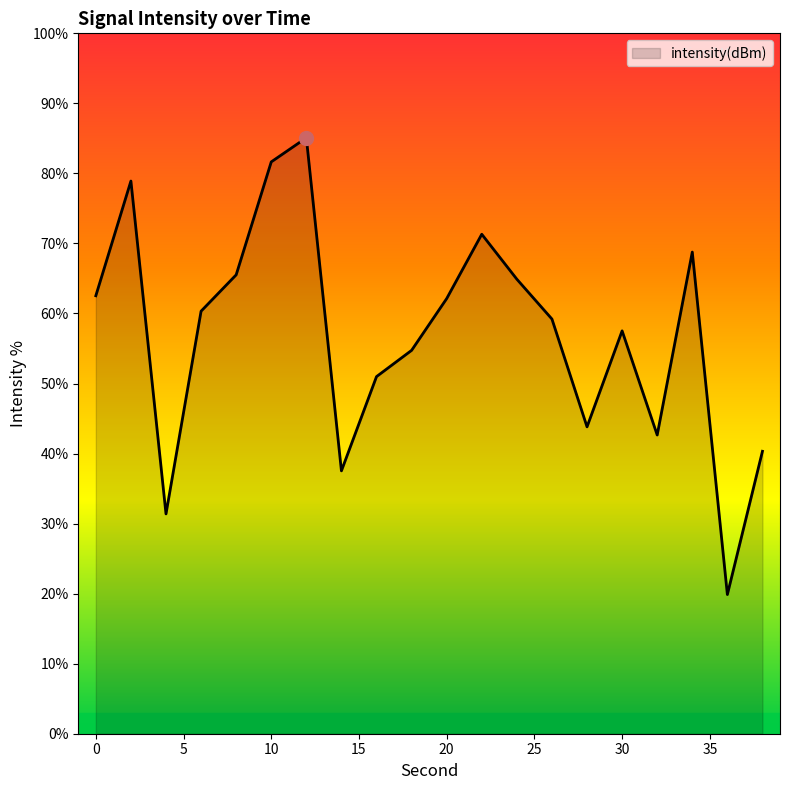

What is the difference between the maximum and minimum values?

65.2